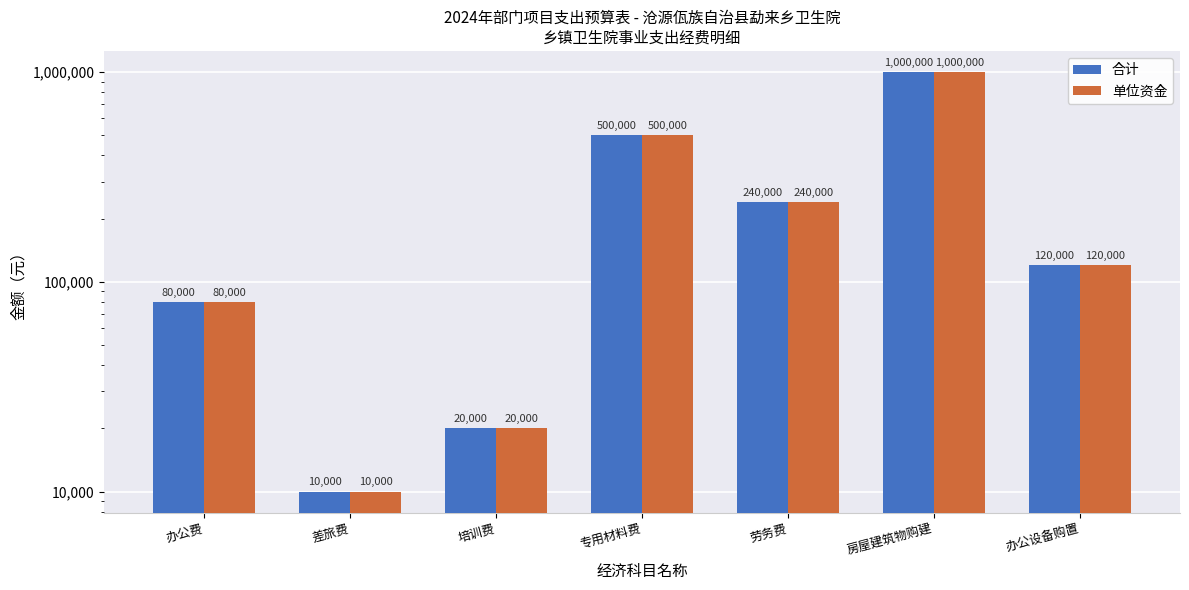

What is the total value across all series at 办公费?

160000